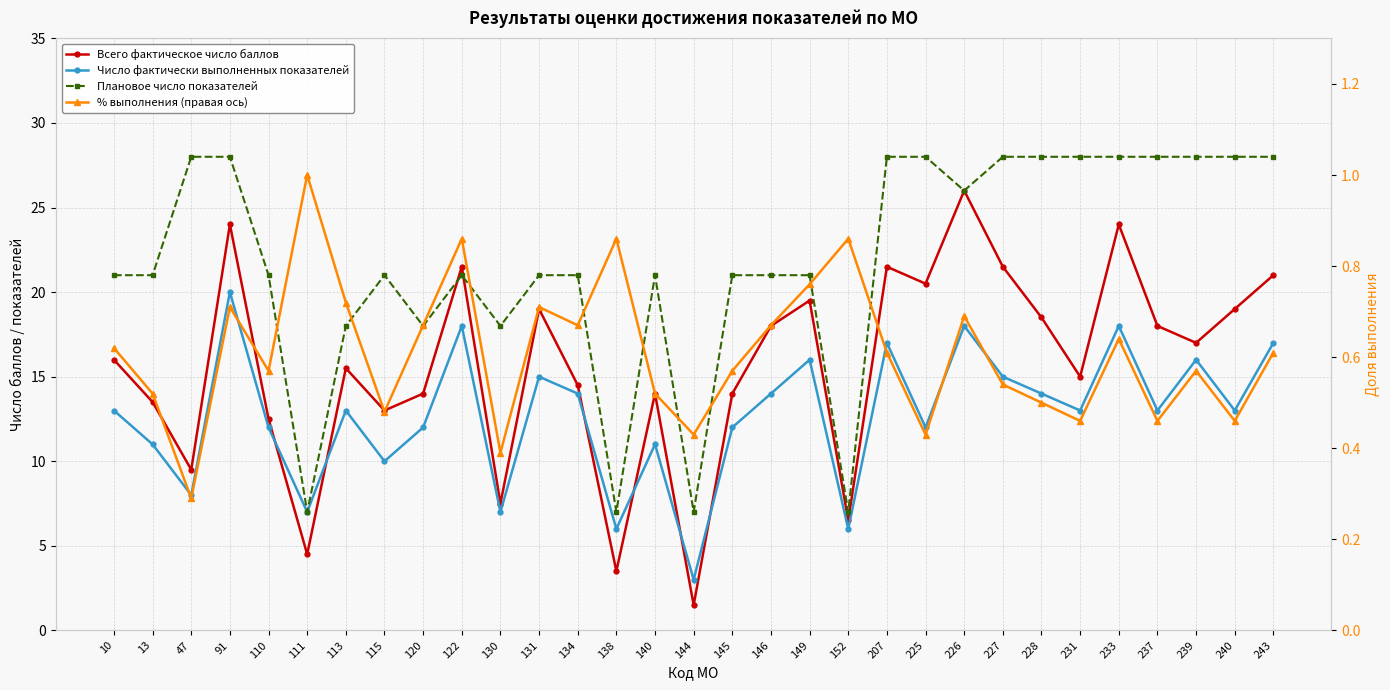

How many lines are shown in the chart?

4